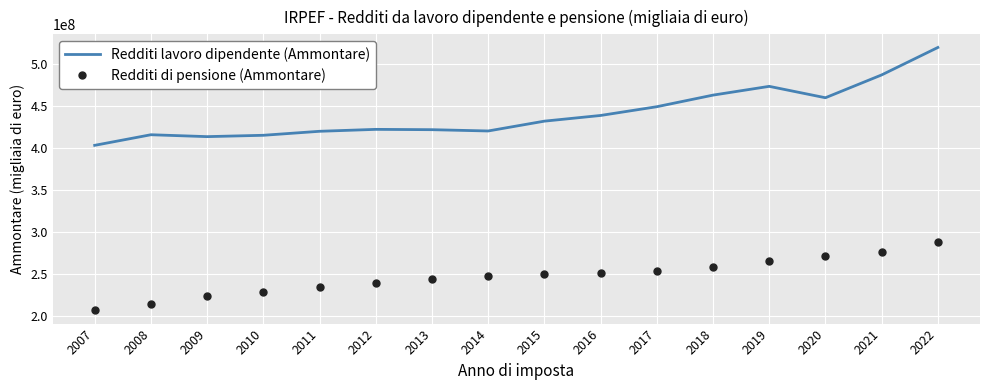

What is the sum of the Redditi di pensione (Ammontare) values at 2014 and 2007?

453236312.5